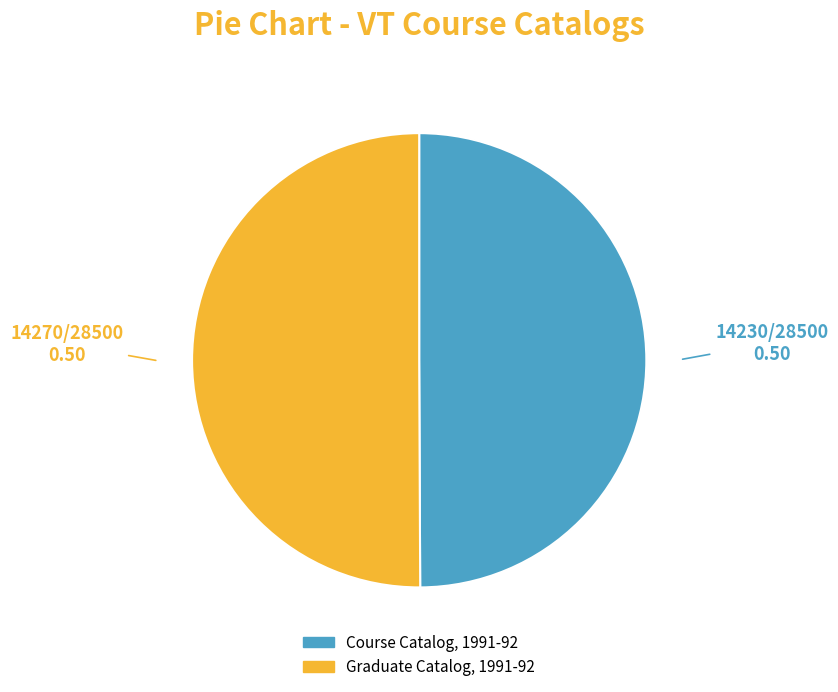

True or false: Graduate Catalog, 1991-92 accounts for 63% of the total.

False